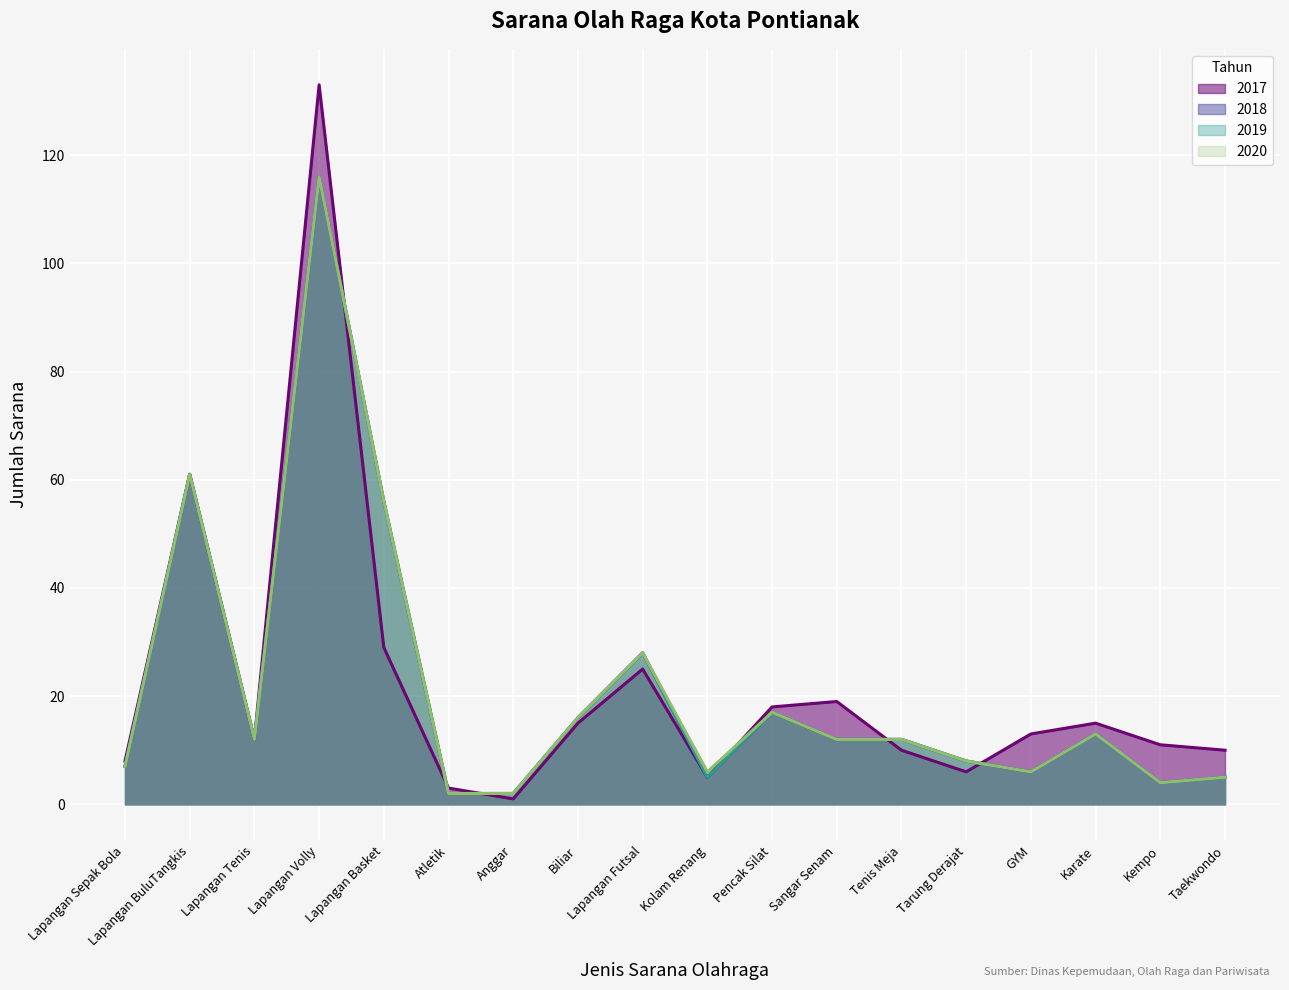

Where is 2020 nearest to the value 59?

Lapangan BuluTangkis